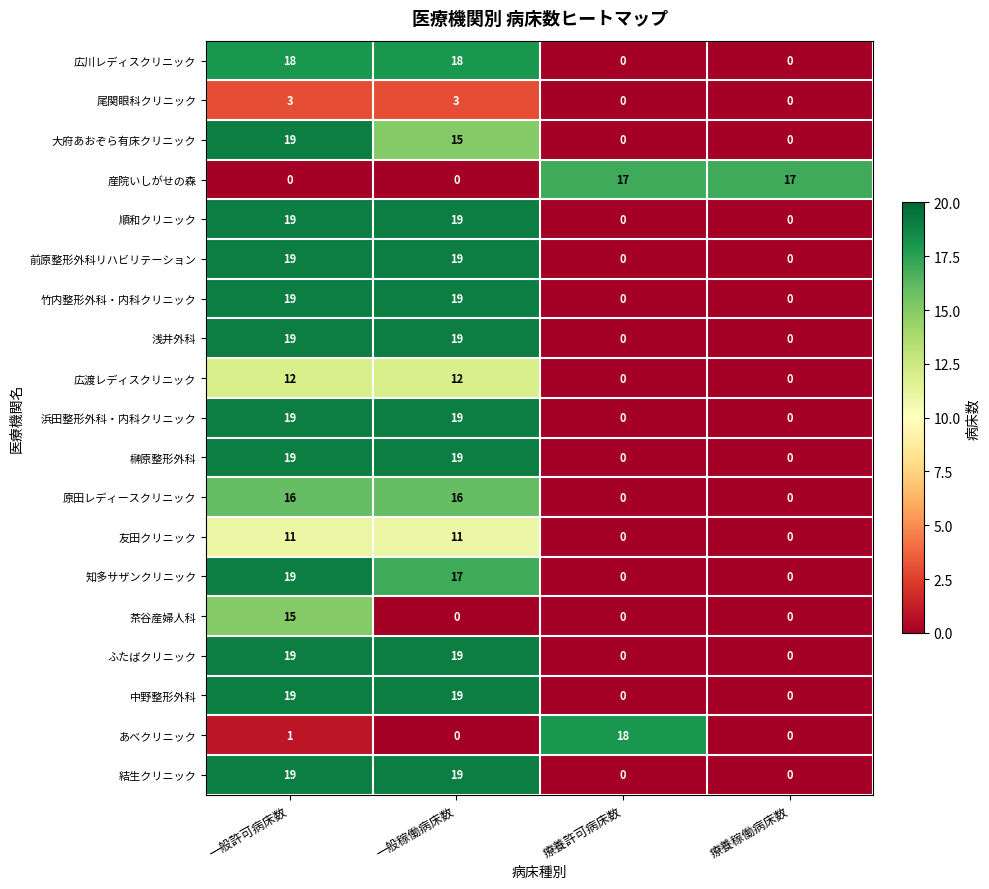

What is the highest value of the ふたばクリニック series?

19